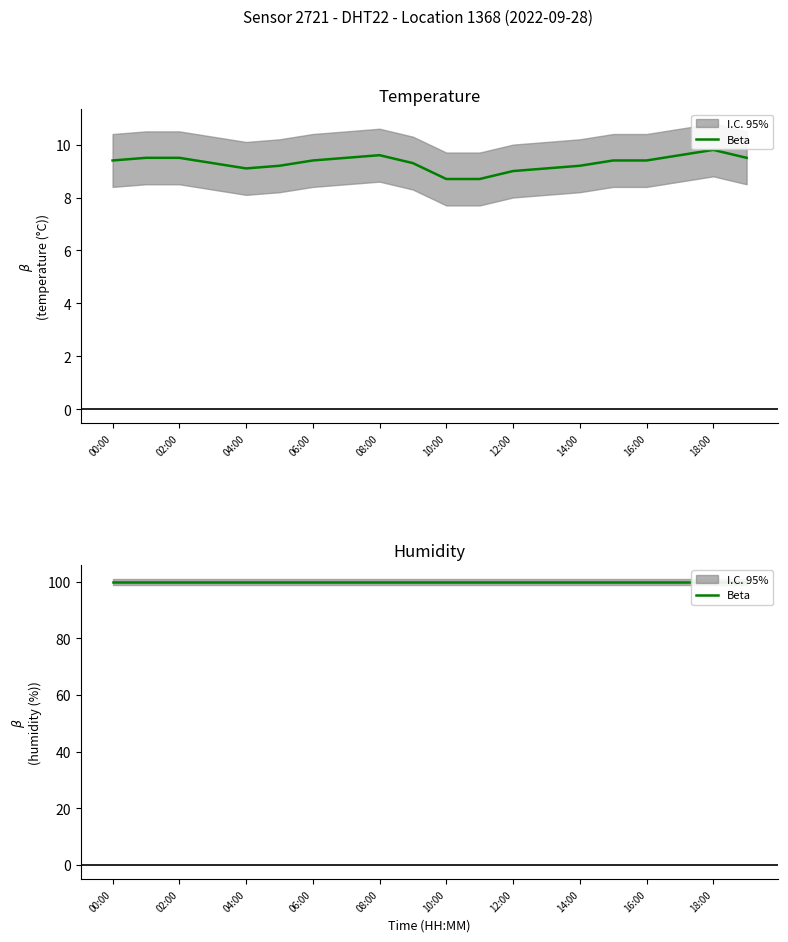

The chart shows a value of 9.3 at 09:00. True or false?

True